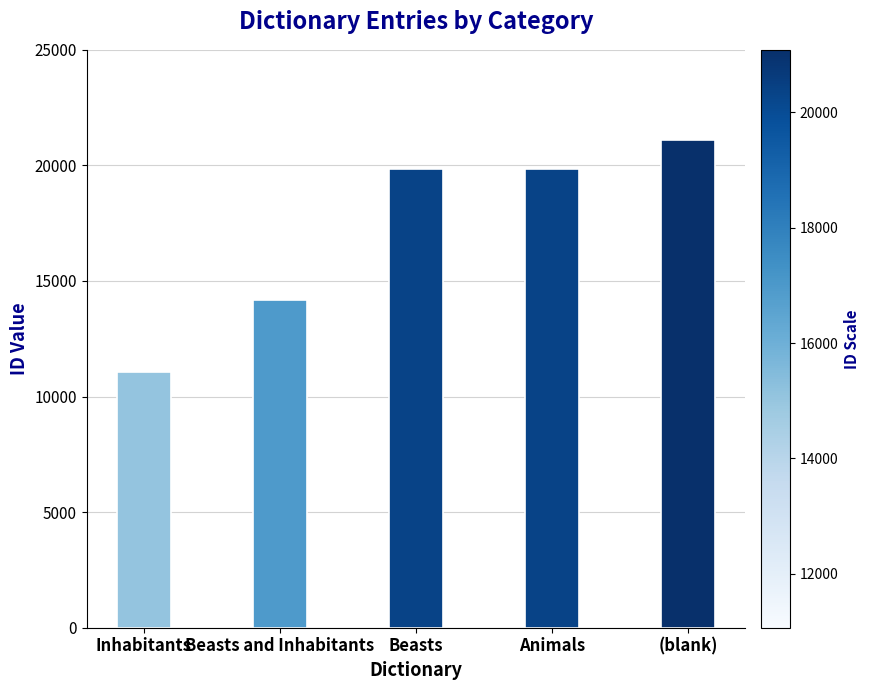

Is it true that the value at Beasts and Inhabitants is 25167?

False